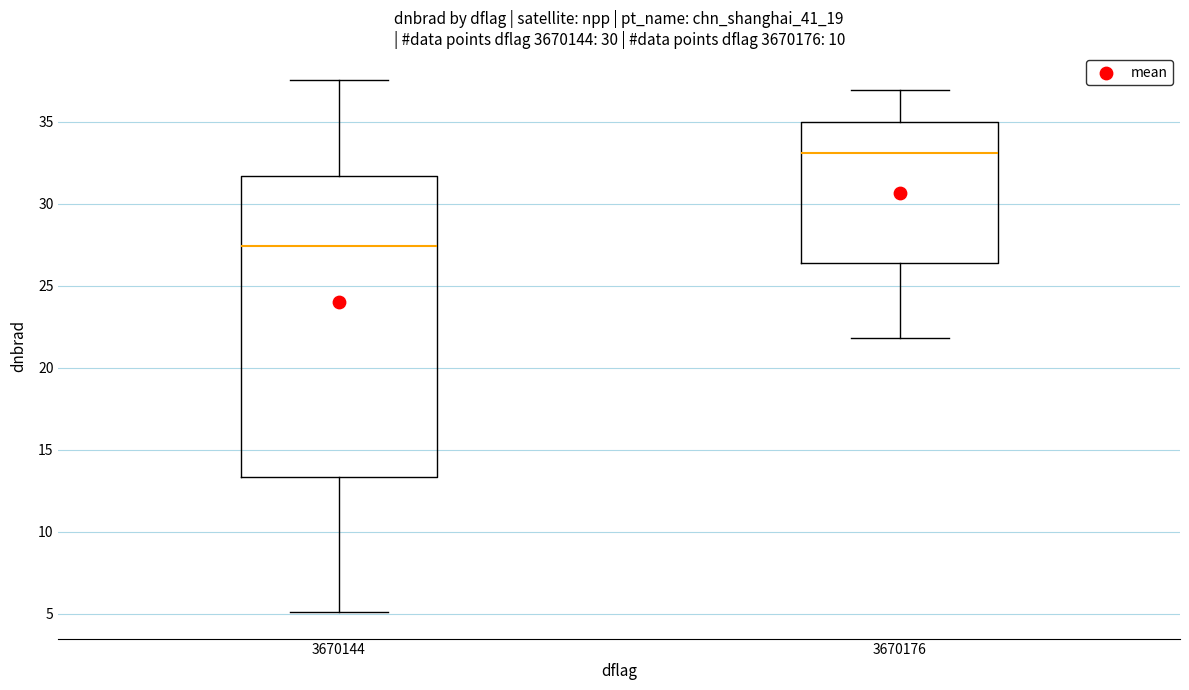

Which box is the tallest, from its lower edge to its upper edge?

3670144